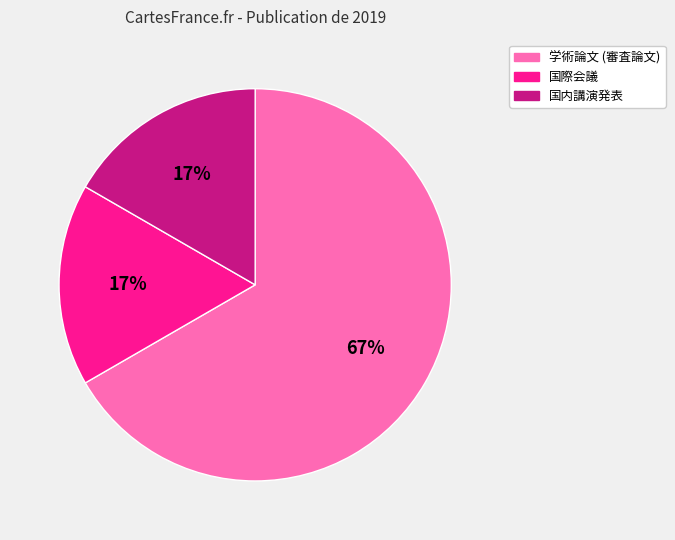

Do 国内講演発表 and 学術論文 (審査論文) together represent more than half of the pie?

Yes